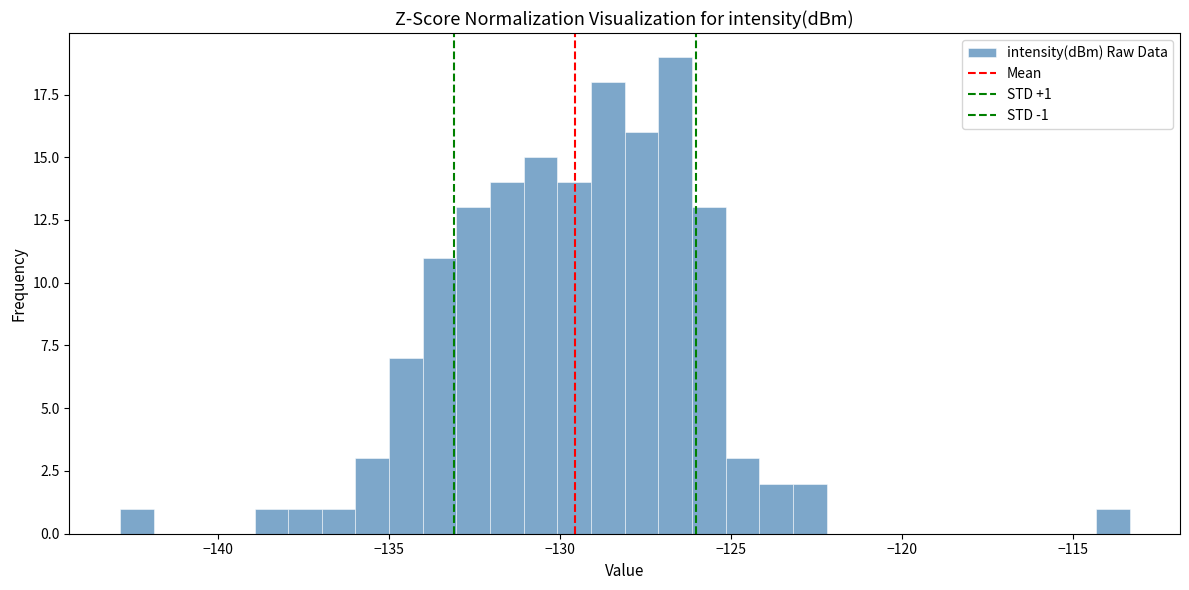

Read against the x-axis, roughly where is the centre of the tallest bar?

-126.5